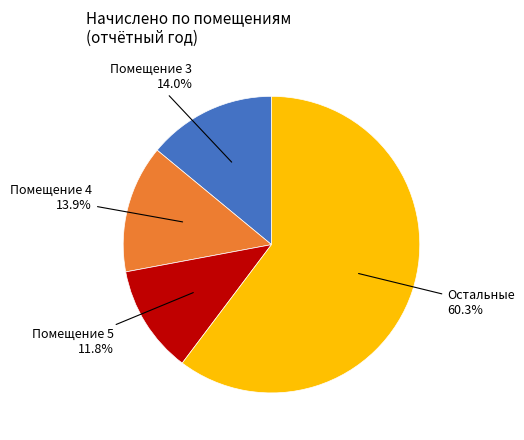

To the nearest percent, what is the average slice percentage?

25%